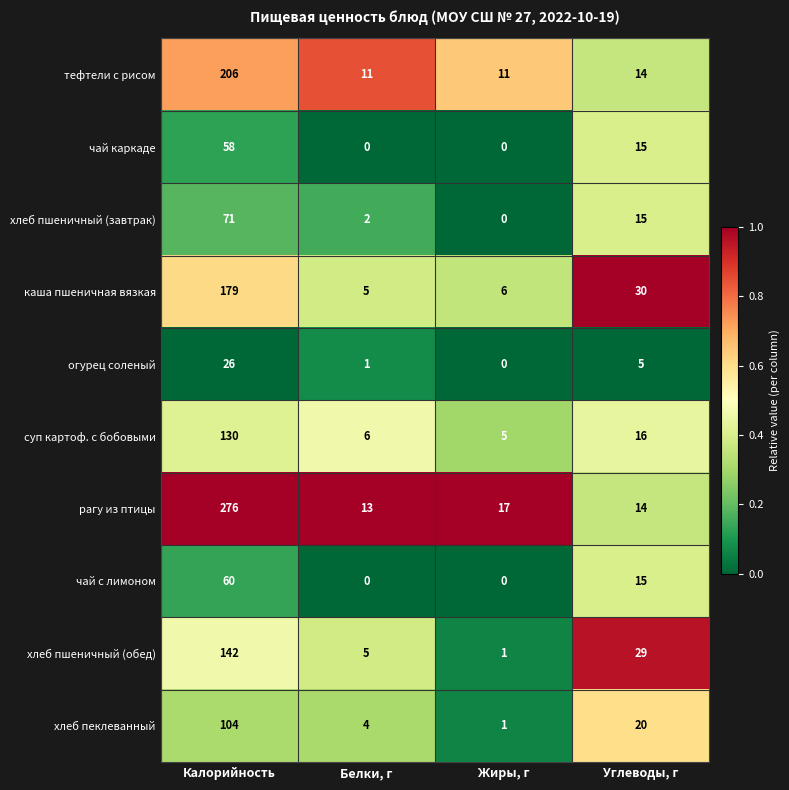

Read the хлеб пшеничный (завтрак) value at Калорийность, to the nearest 10.

70